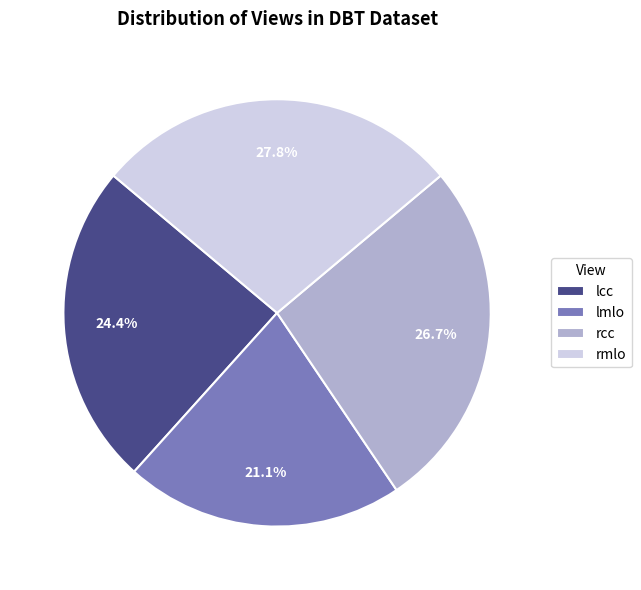

How many slices are in this pie chart?

4